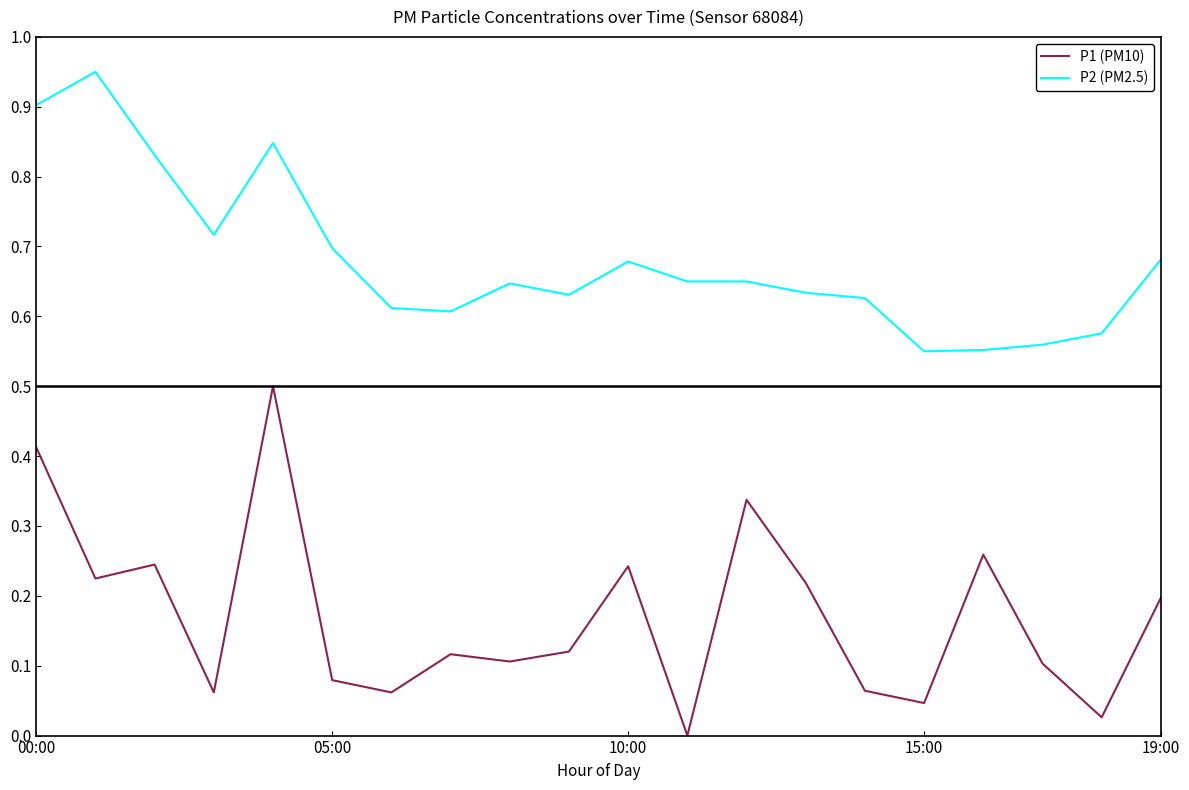

At how many categories does at least one series exceed 0?

20